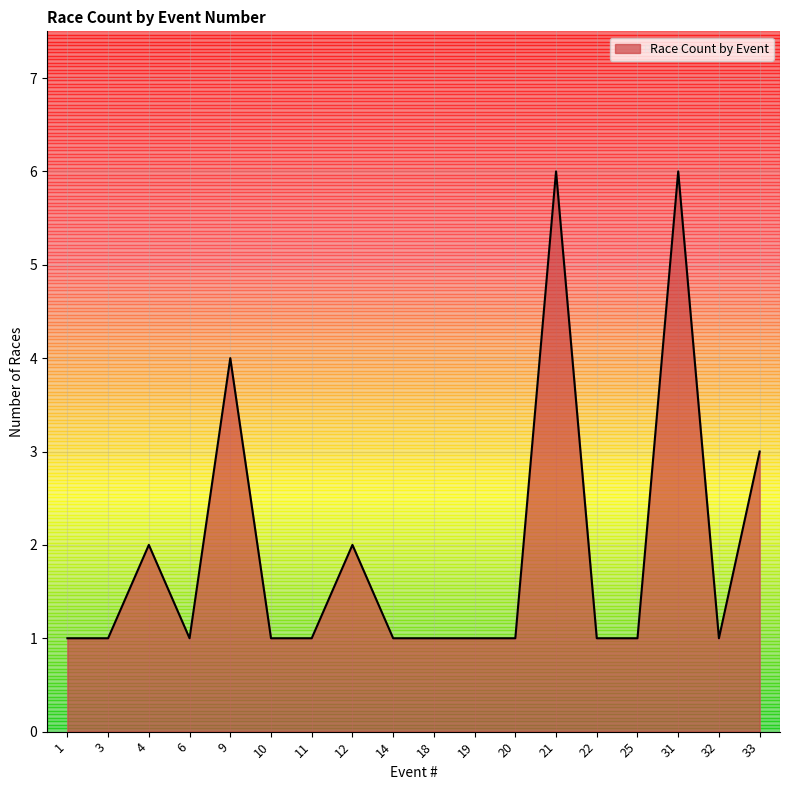

How many lines are shown in the chart?

1